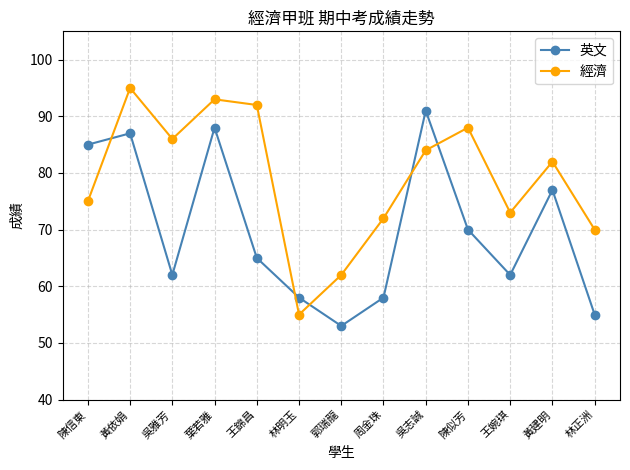

After their last crossing, which series has the higher values: 英文 or 經濟?

經濟